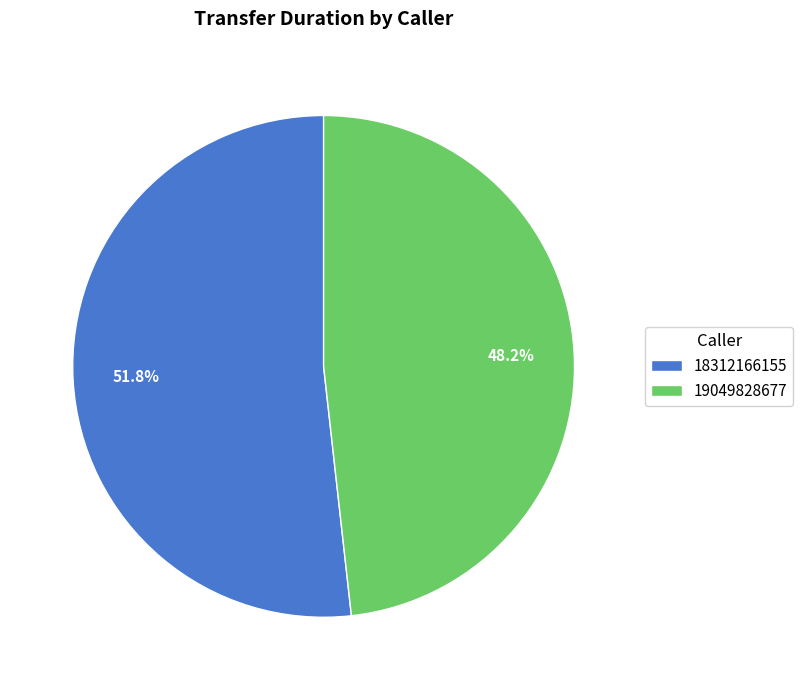

Which slice is the smallest?

19049828677